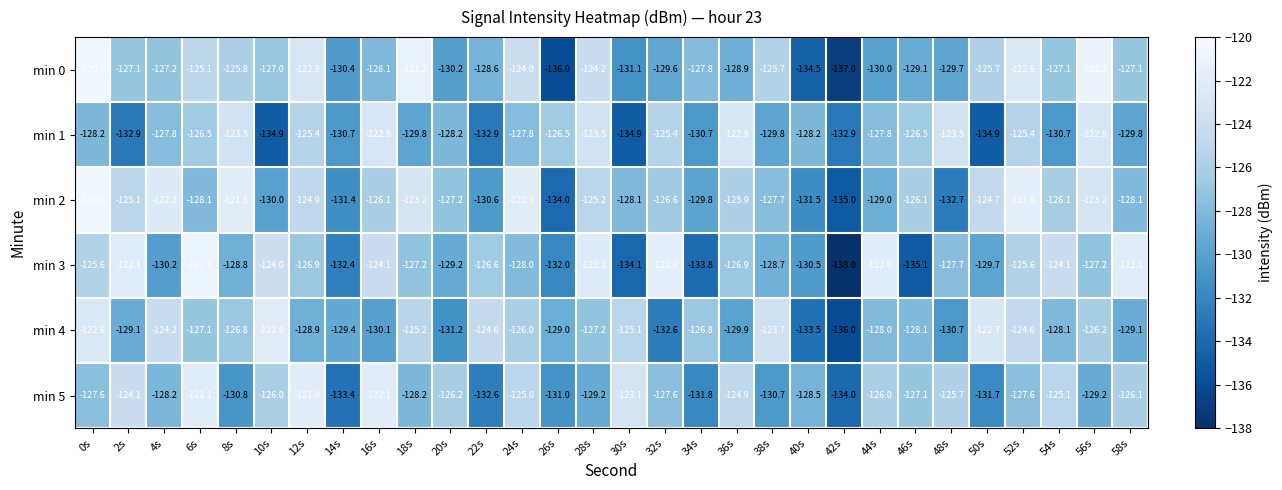

What is the difference between the maximum and minimum values in the min 3 series?

16.9